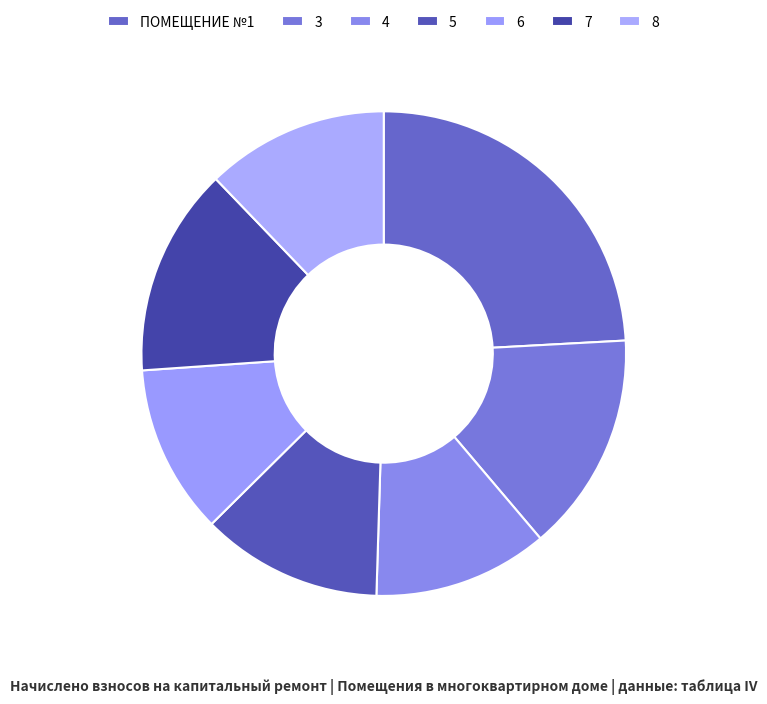

Does 3 represent more than half of the total?

No